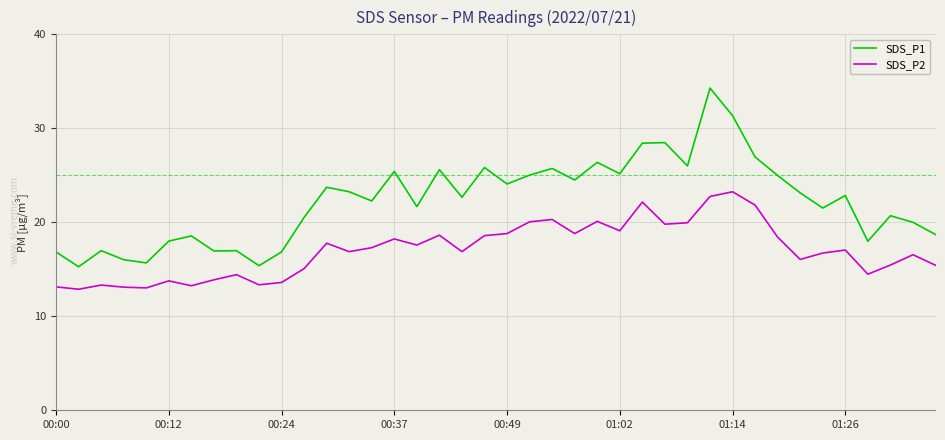

Which series has the widest spread of values?

SDS_P1